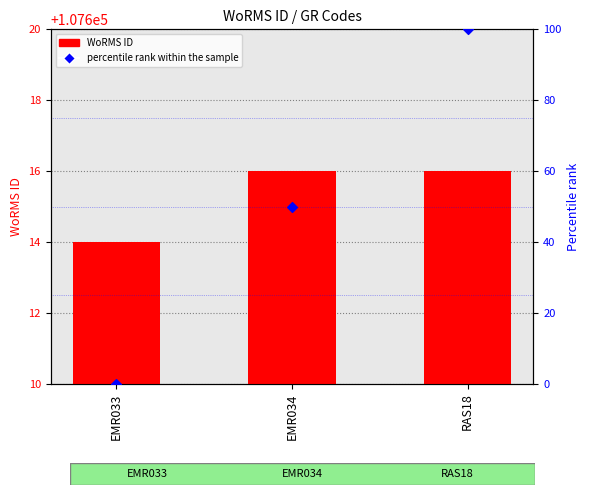

What is the total value across all series at RAS18?

107716